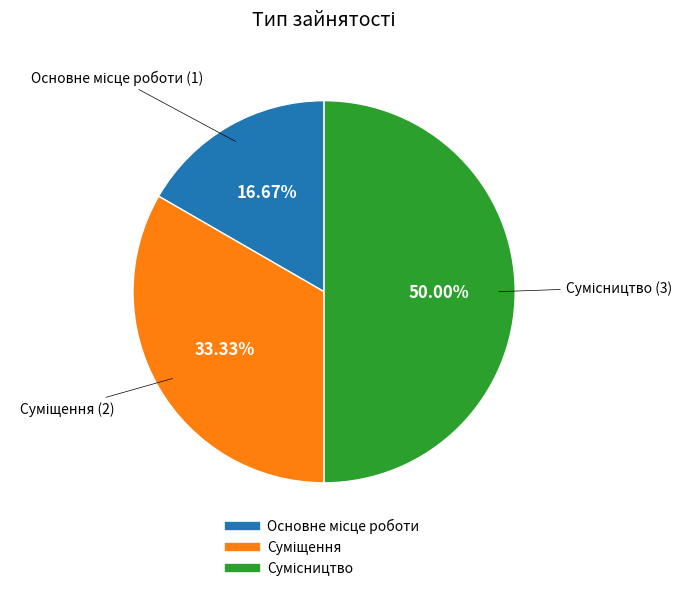

To the nearest percent, what percentage of the pie is Сумісництво?

50%